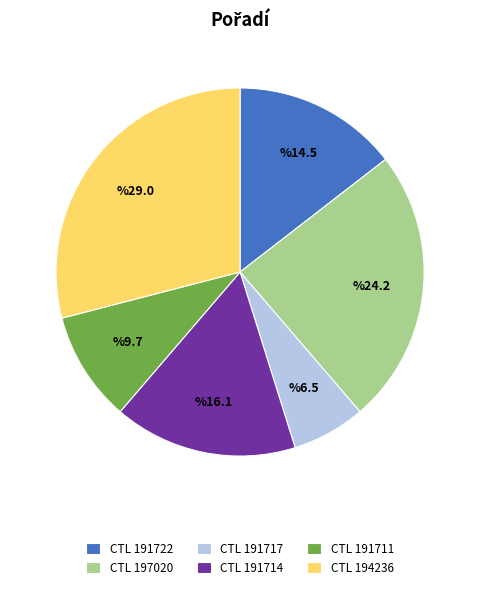

Approximately how many times larger is the value at CTL 191711 compared to CTL 191717?

1.5